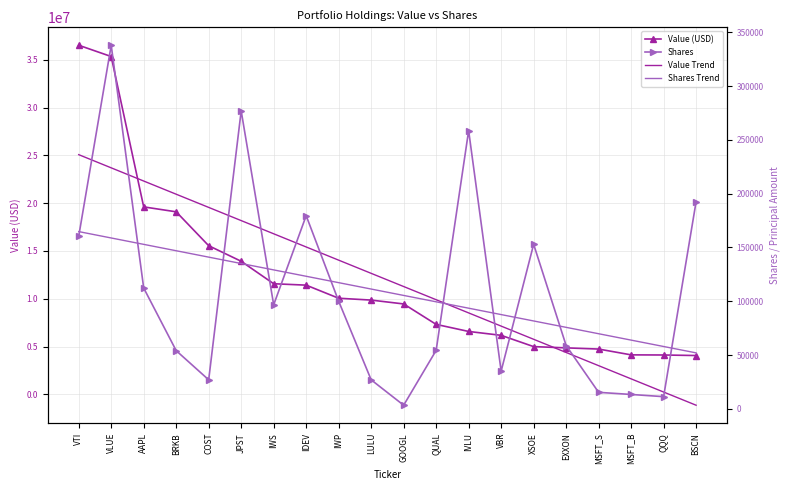

Count the number of categories in the chart.

20